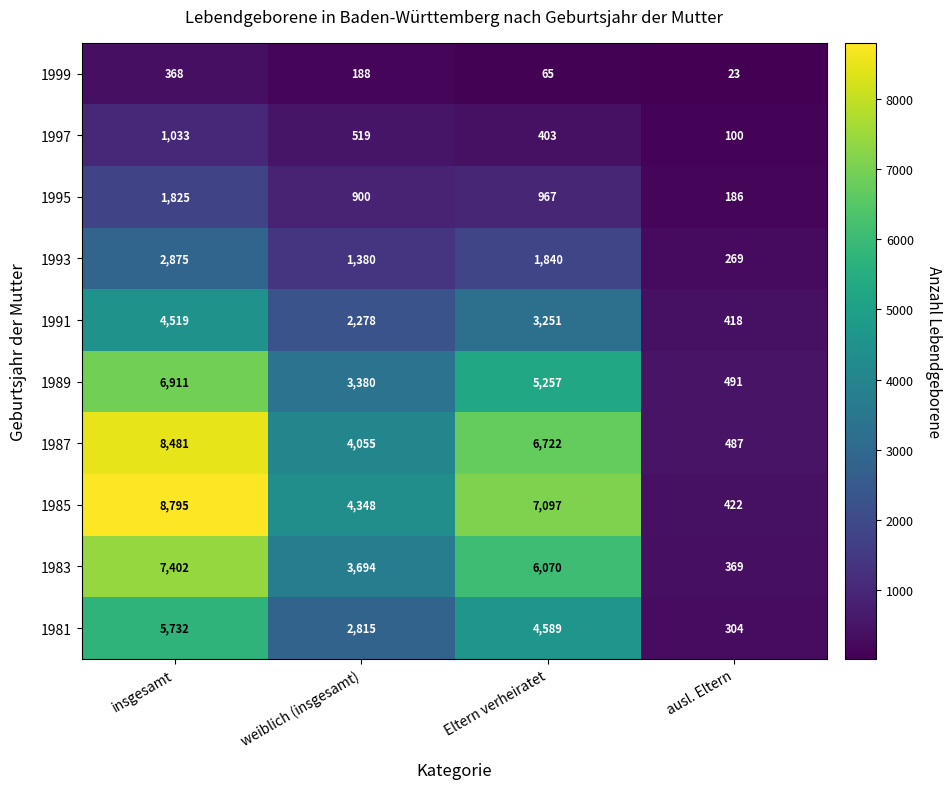

What is the difference between the second highest and second lowest values in the 1999 series?

123